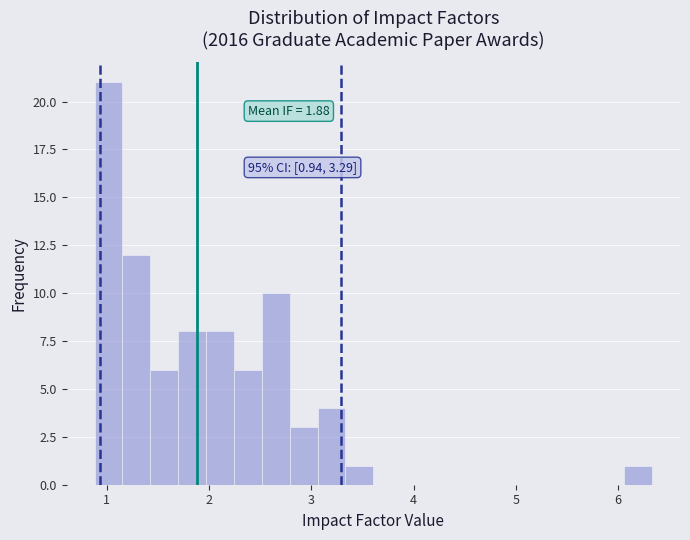

Around what value on the x-axis is the tallest bar? Give the approximate position of its centre, as read against the axis.

1.0